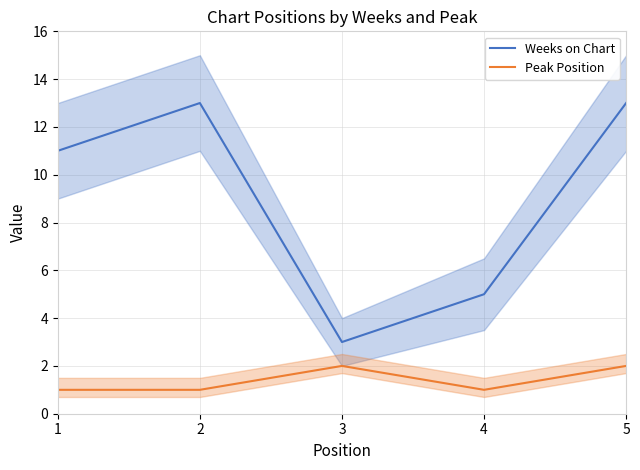

True or false: Weeks on Chart and Peak Position intersect in this chart.

False